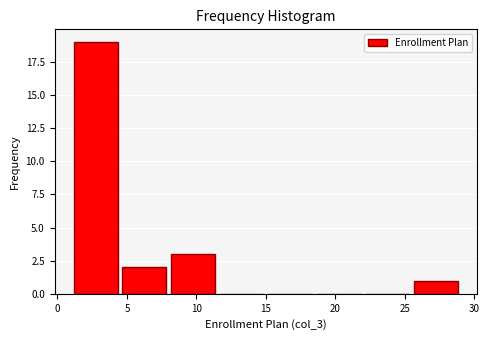

Which range on the x-axis has the tallest bar?

1.0 to 4.5